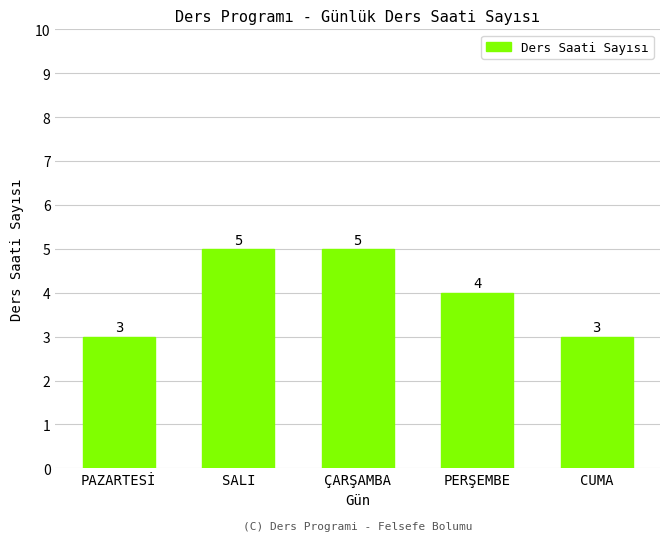

What is the difference between the maximum and minimum values?

2